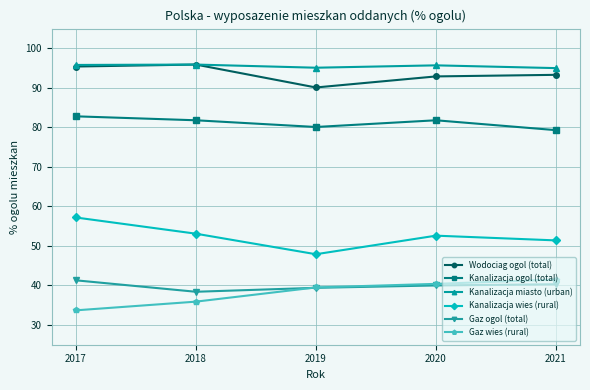

True or false: Kanalizacja wies (rural) and Kanalizacja miasto (urban) cross at least once.

False